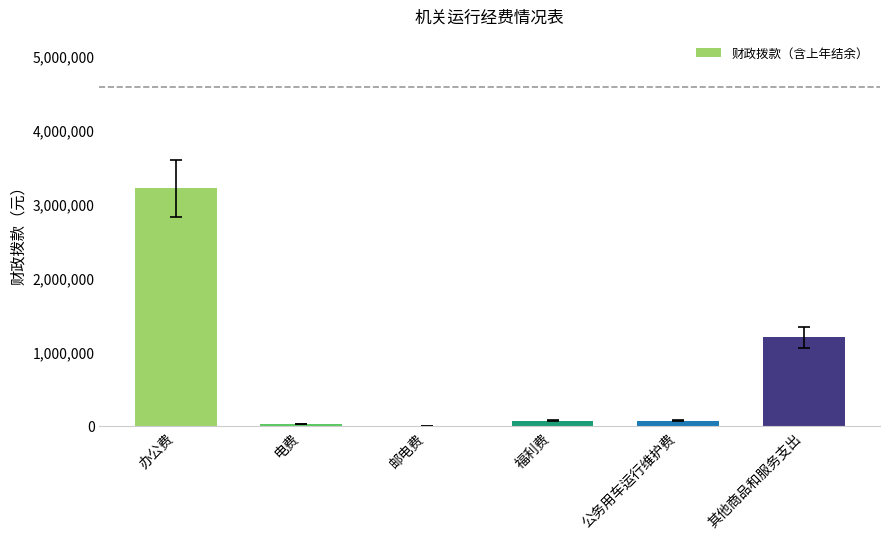

What is the sum of all values?

4585400